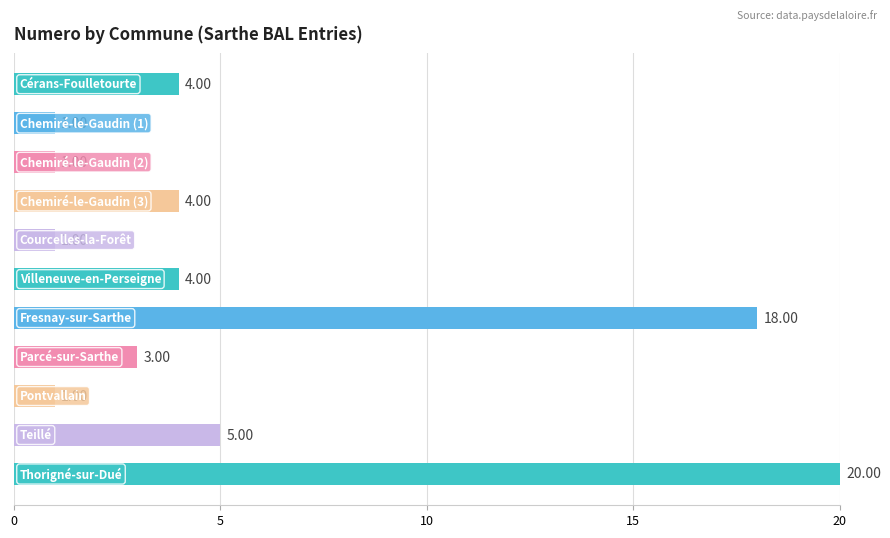

What is the average value?

6